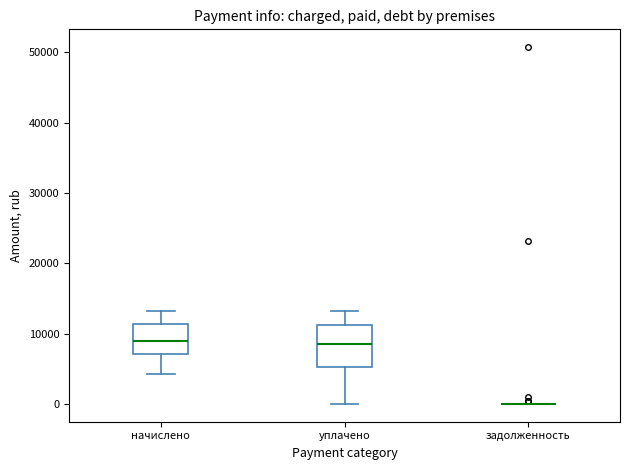

Reading left to right, transcribe this box plot: for each box, give where its median line is, the range the box spans, and where its two whiskers end, as read against the y-axis. The values are not printed on the chart, so give them approximately, as read against the axis.

начислено: median 9000, box 7000 to 11000, whiskers 4000 to 13000
уплачено: median 9000, box 5000 to 11000, whiskers 0 to 13000
задолженность: box collapsed to a line at 0, whiskers 0 to 0